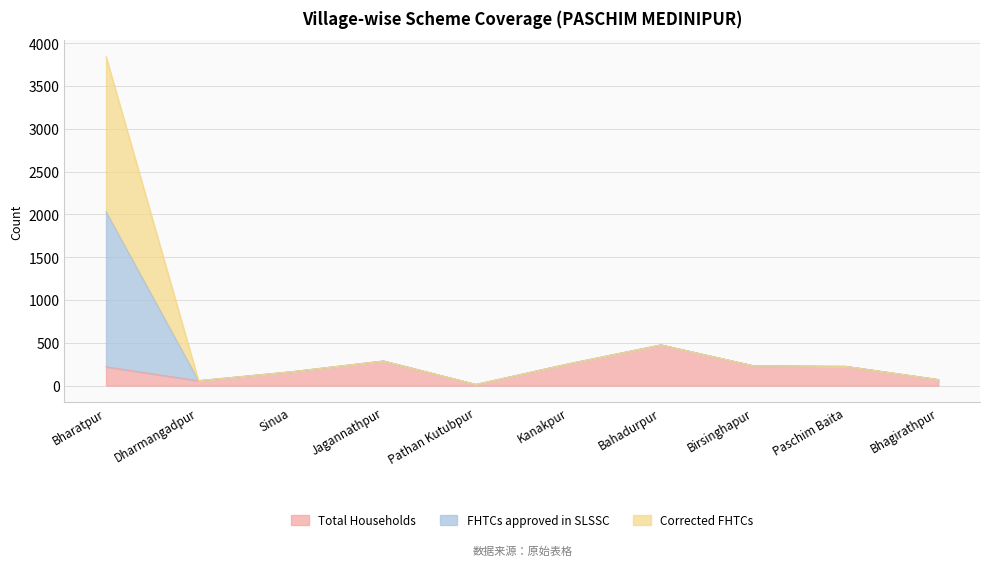

Which series has the largest total across all categories?

FHTCs approved in SLSSC